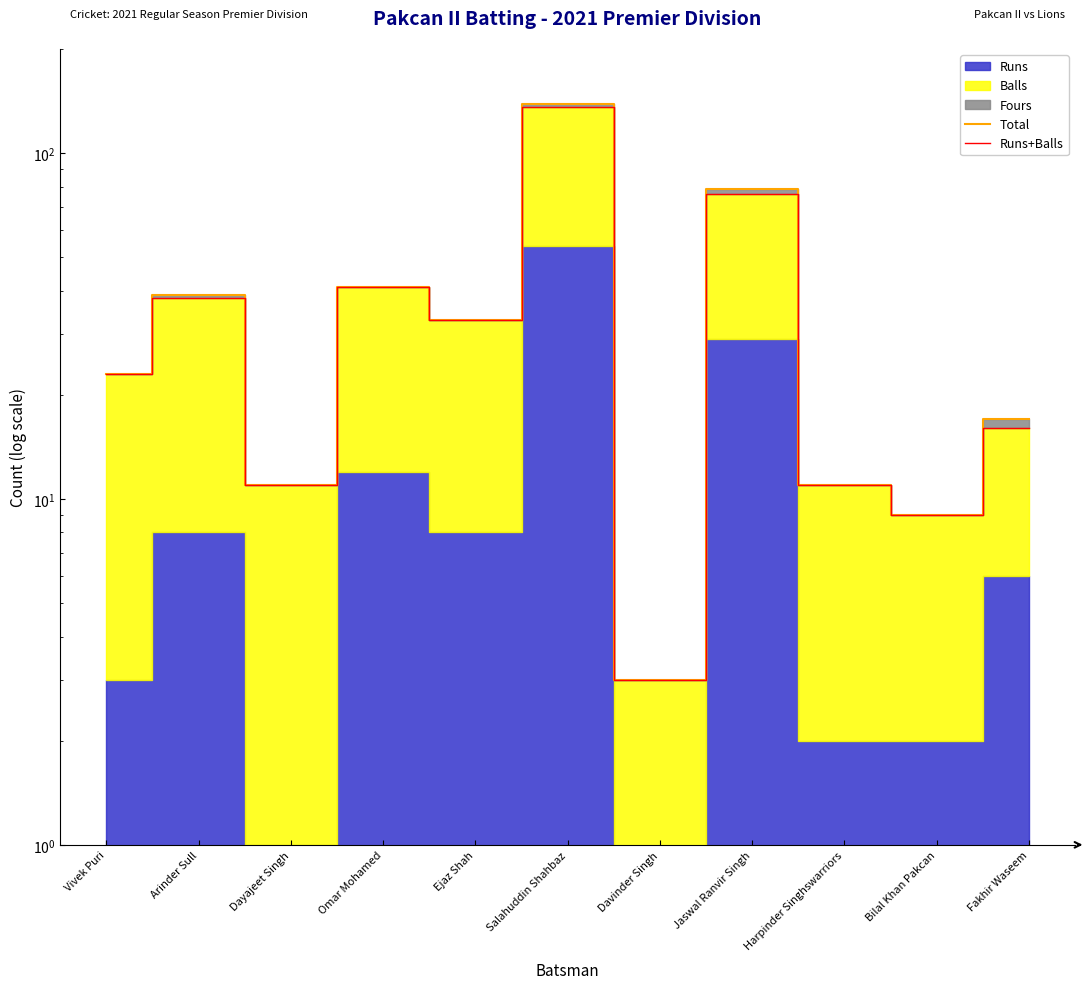

Where is the first local maximum for Total?

Arinder Sull